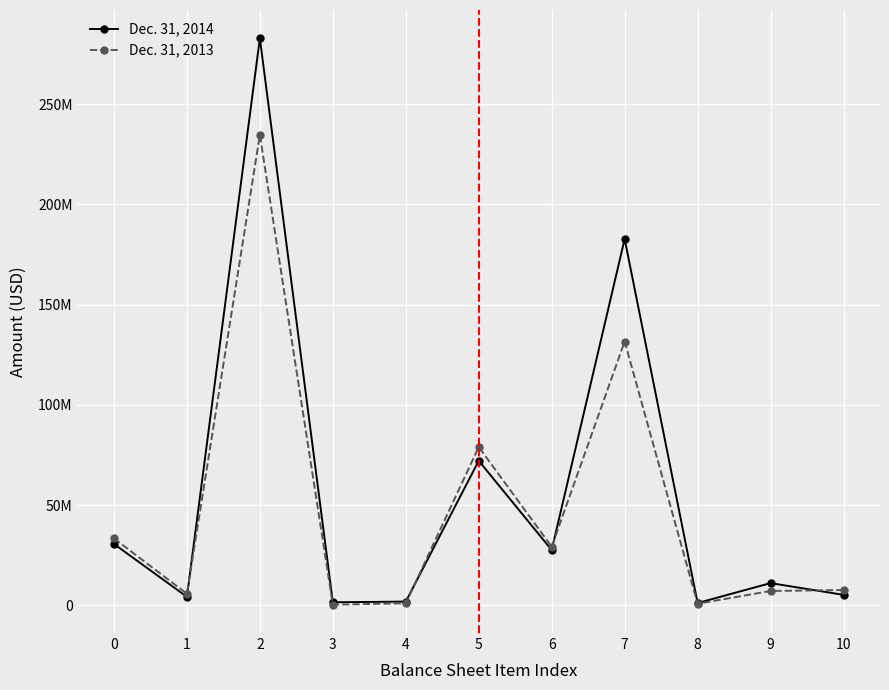

Does the chart have visible grid lines?

Yes